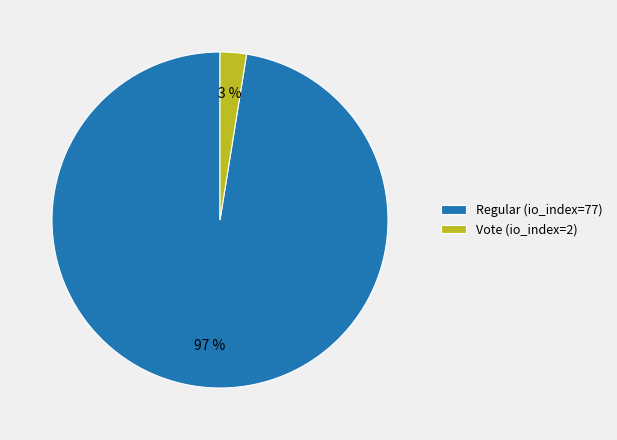

Is Vote (io_index=2) the majority of the pie?

No